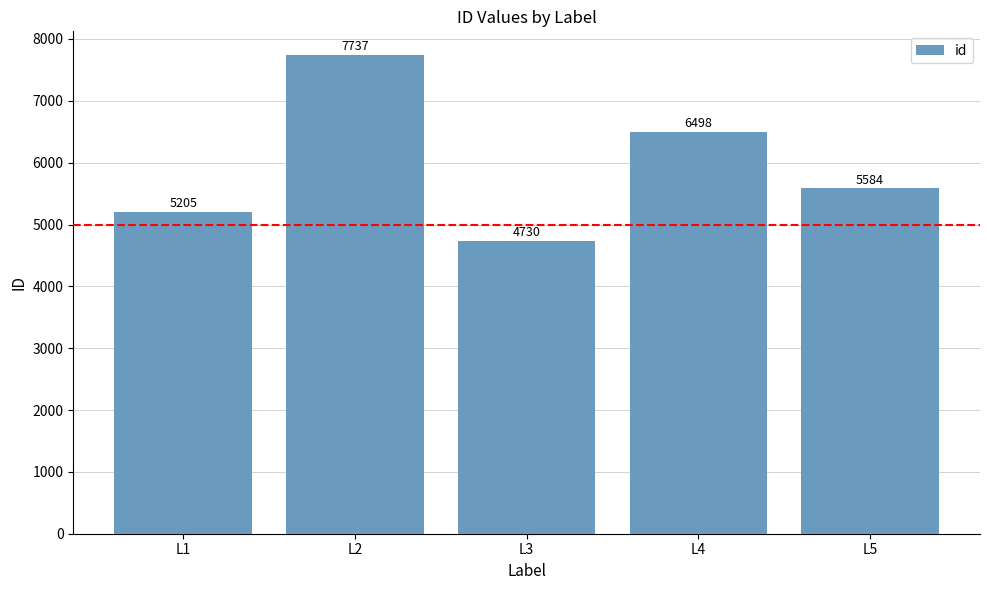

Rank the categories by value from highest to lowest.

L2, L4, L5, L1, L3